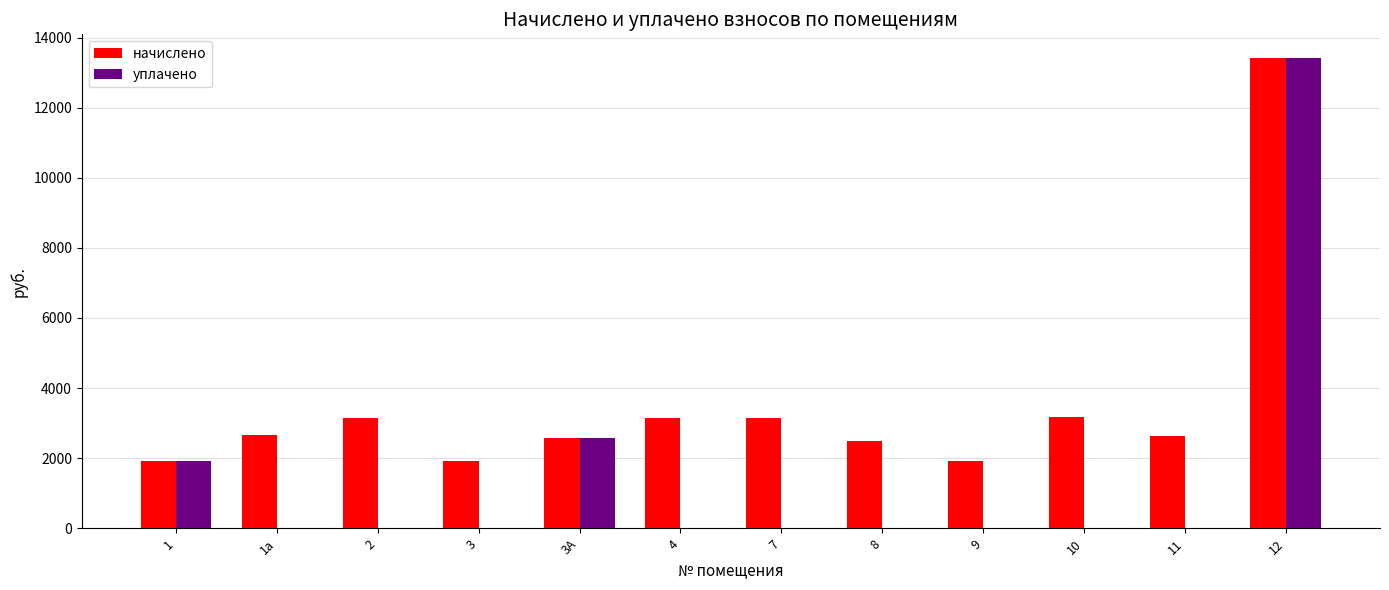

Which series has the widest spread of values?

уплачено